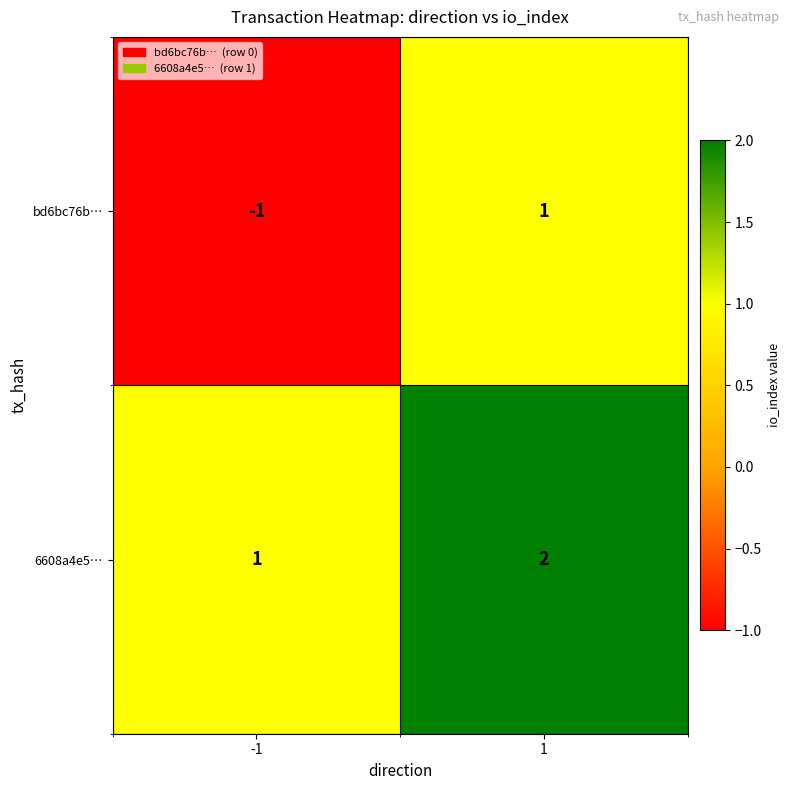

The bd6bc76b… series shows 1 at 1. True or false?

True